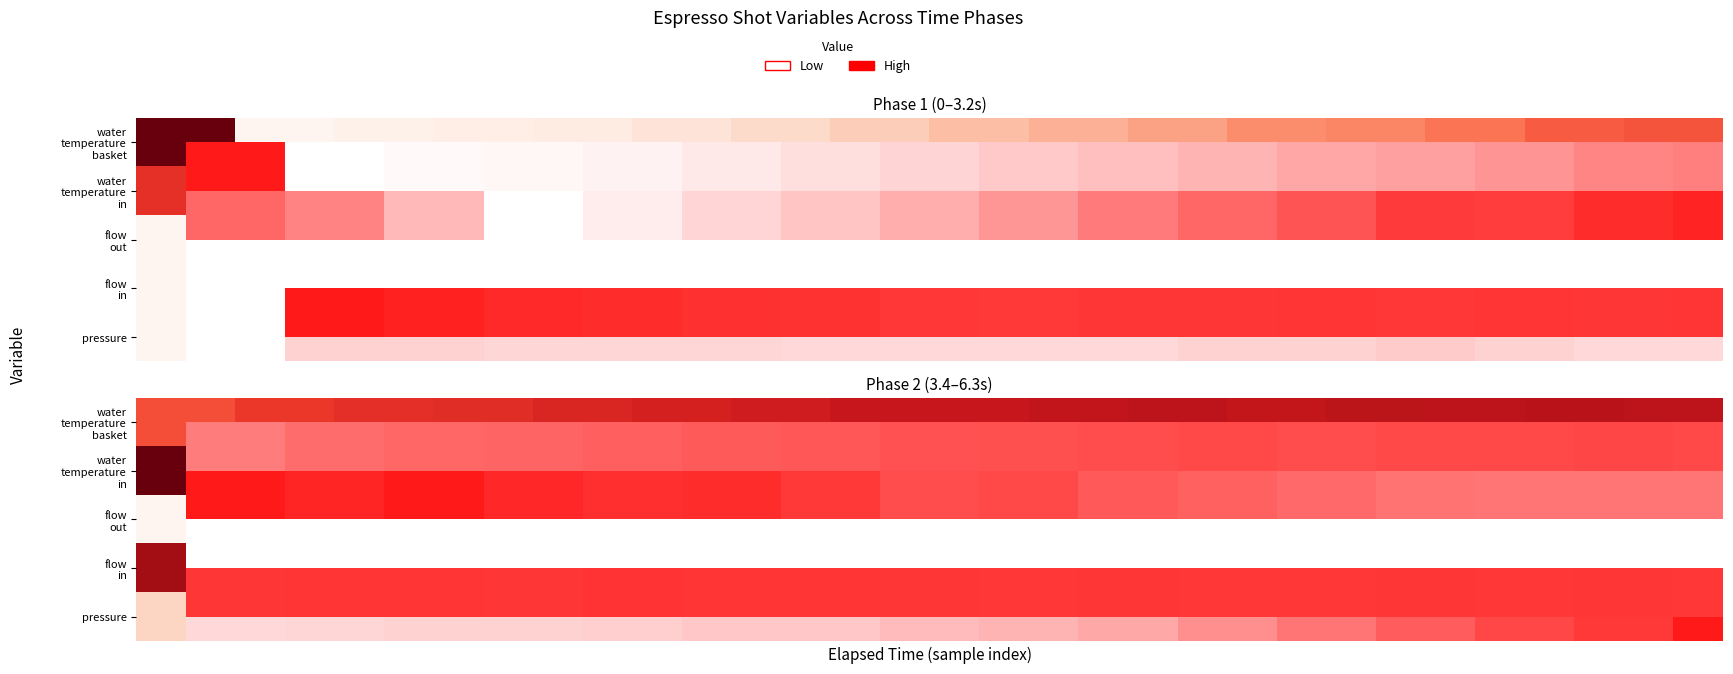

Which series has the largest range (max minus min)?

pressure